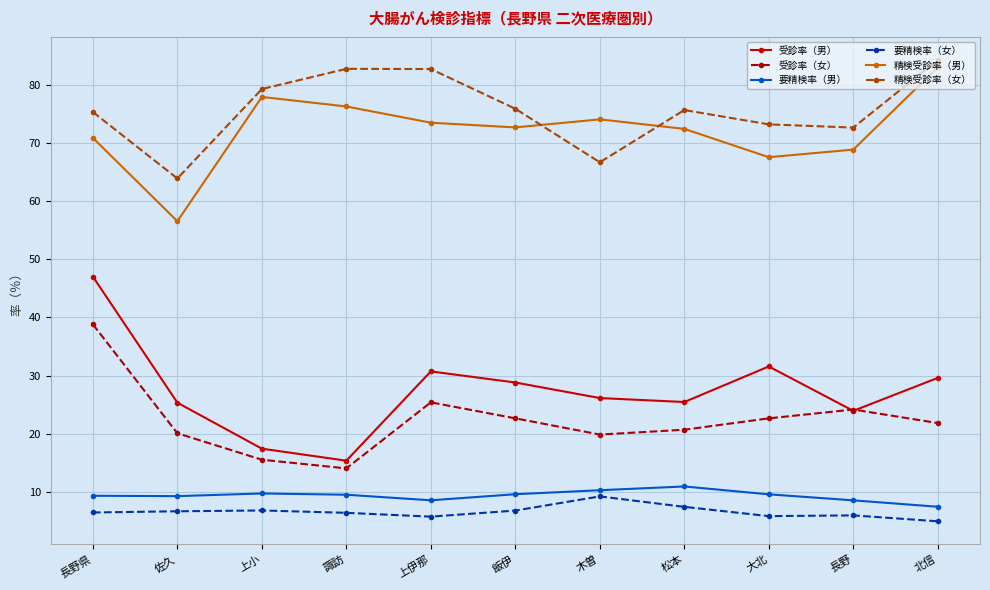

How many lines are shown in the chart?

6